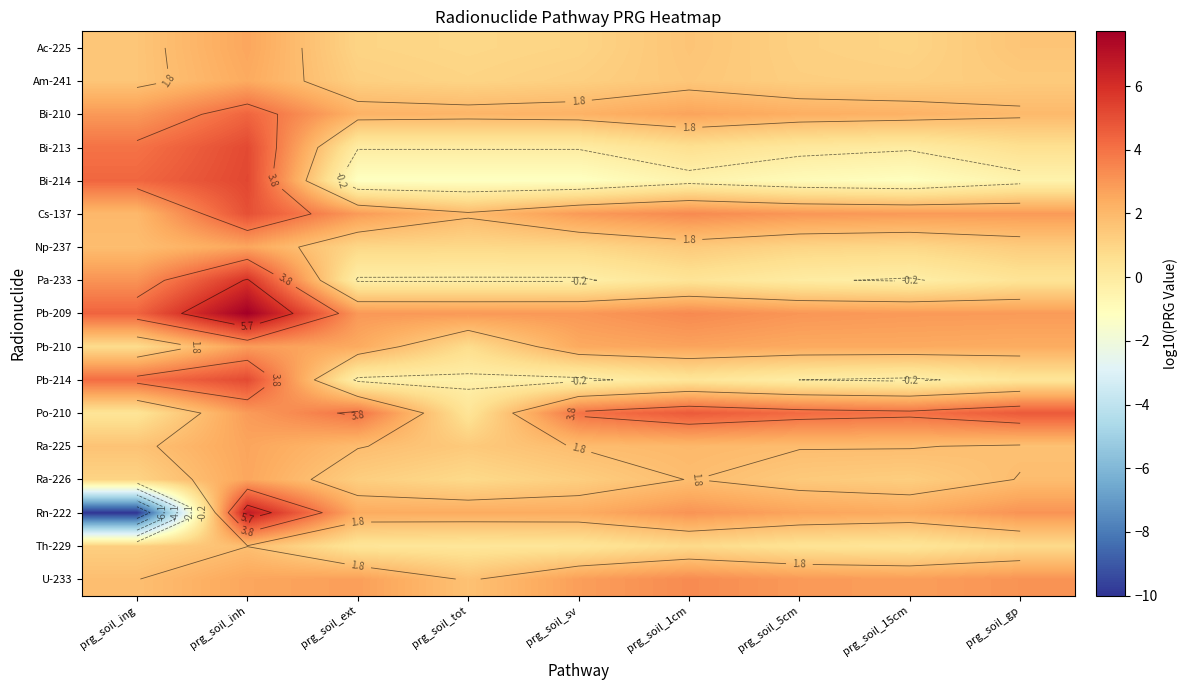

What is the difference between the second highest and minimum values in the U-233 series?

1.4